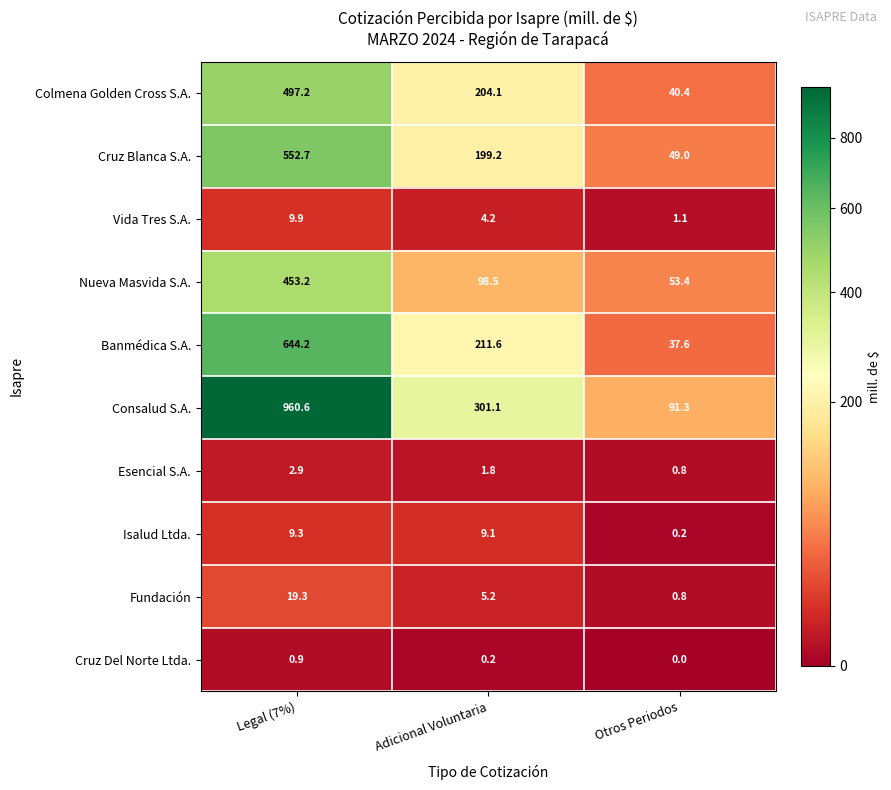

Which series has the largest range (max minus min)?

Consalud S.A.